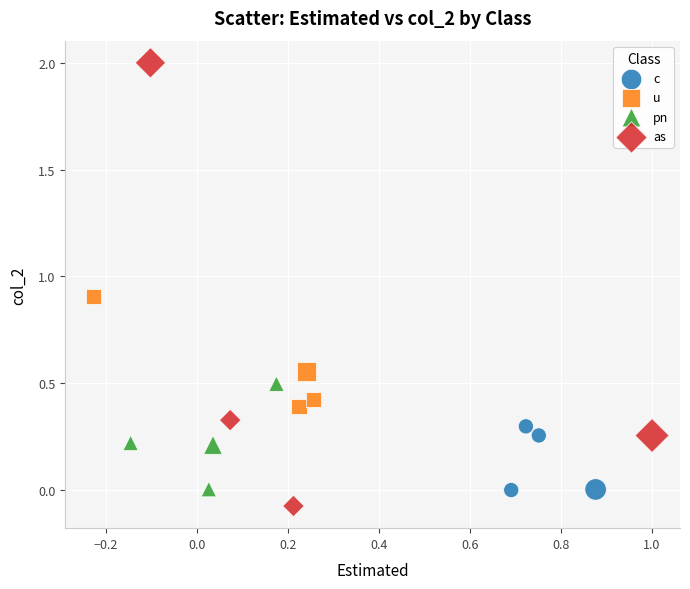

Which series has the largest Y range (max minus min)?

as